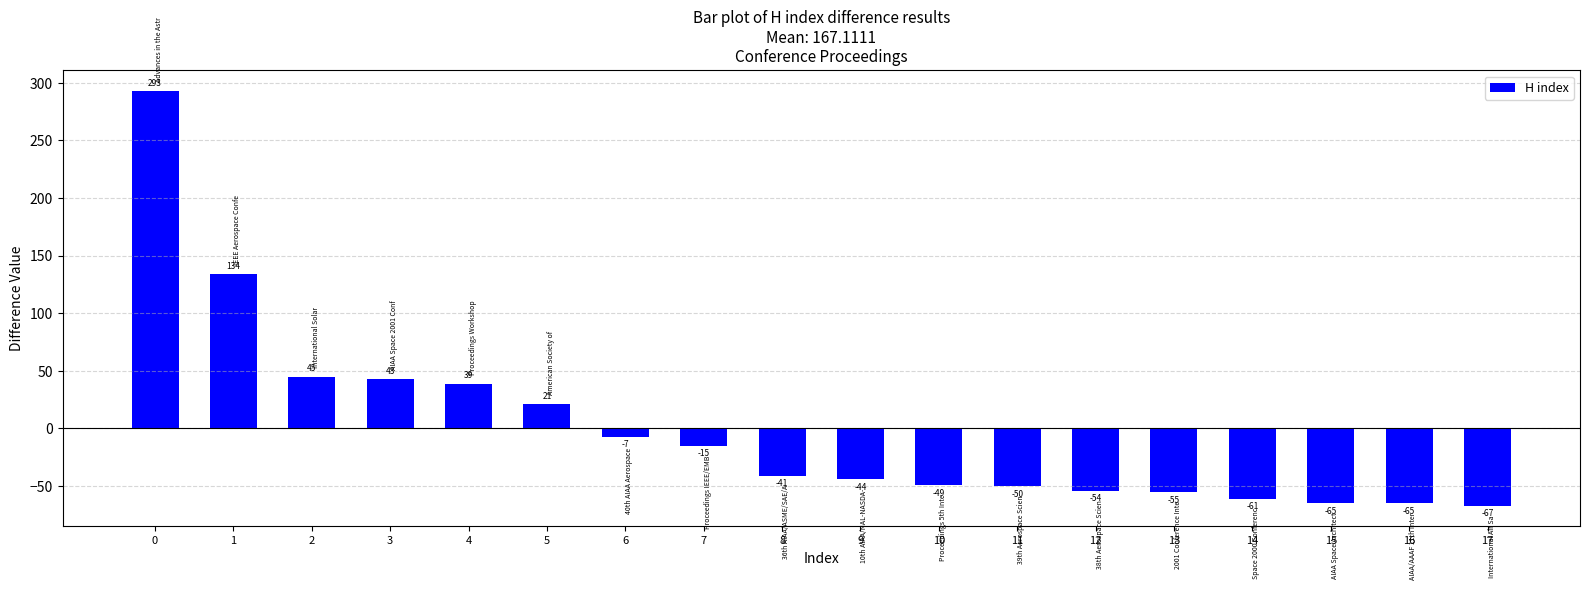

Which label corresponds to the smallest value in the chart?

17